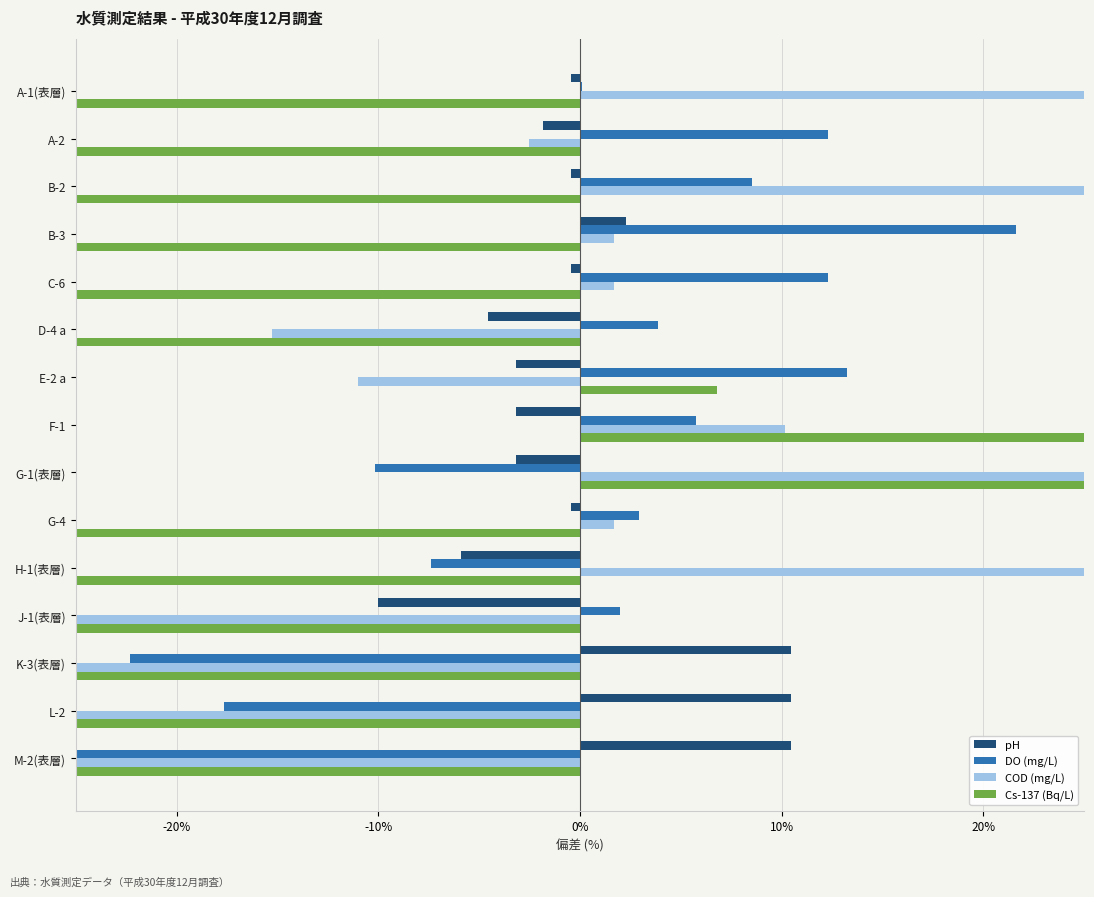

The pH series shows 10.5 at M-2(表層). True or false?

True